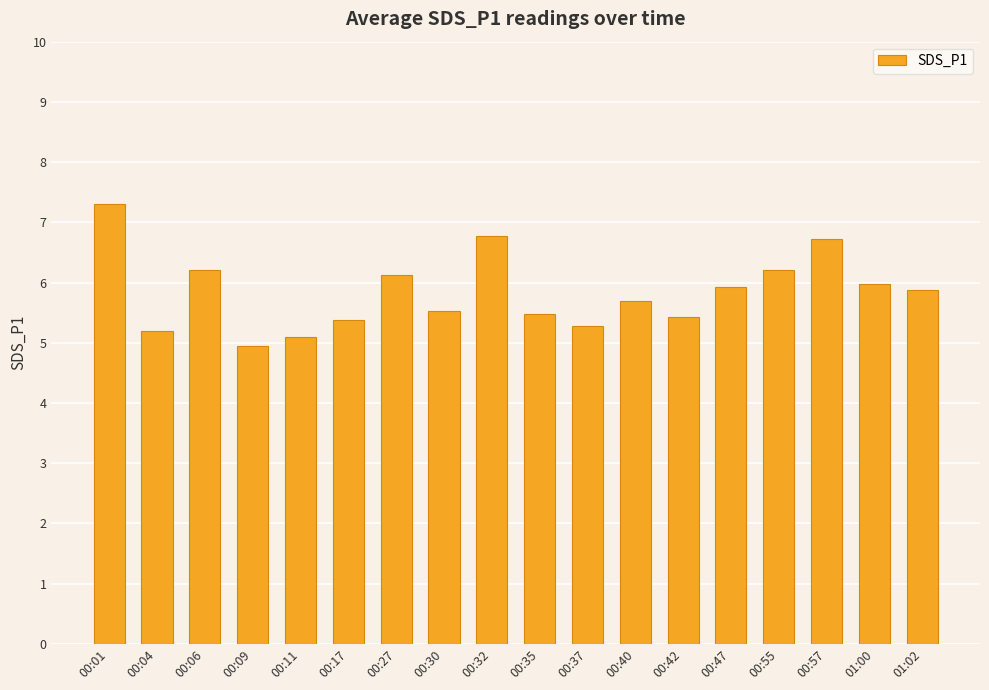

What is the greatest value displayed?

7.3